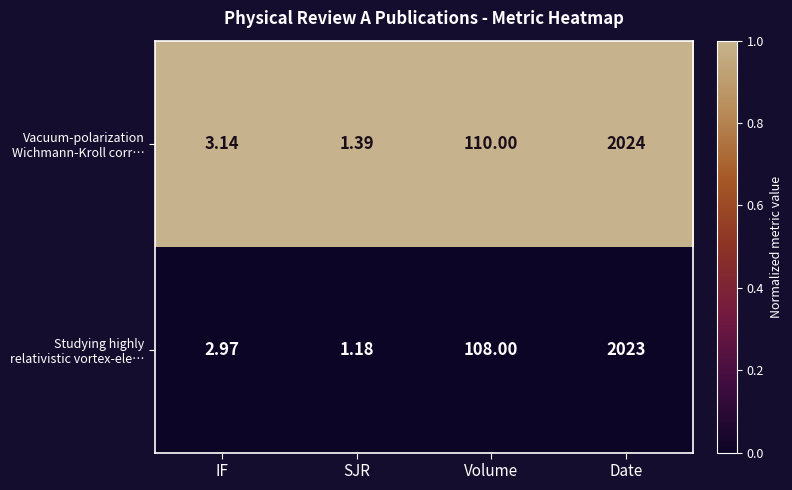

Which label corresponds to the largest value in the chart?

Date